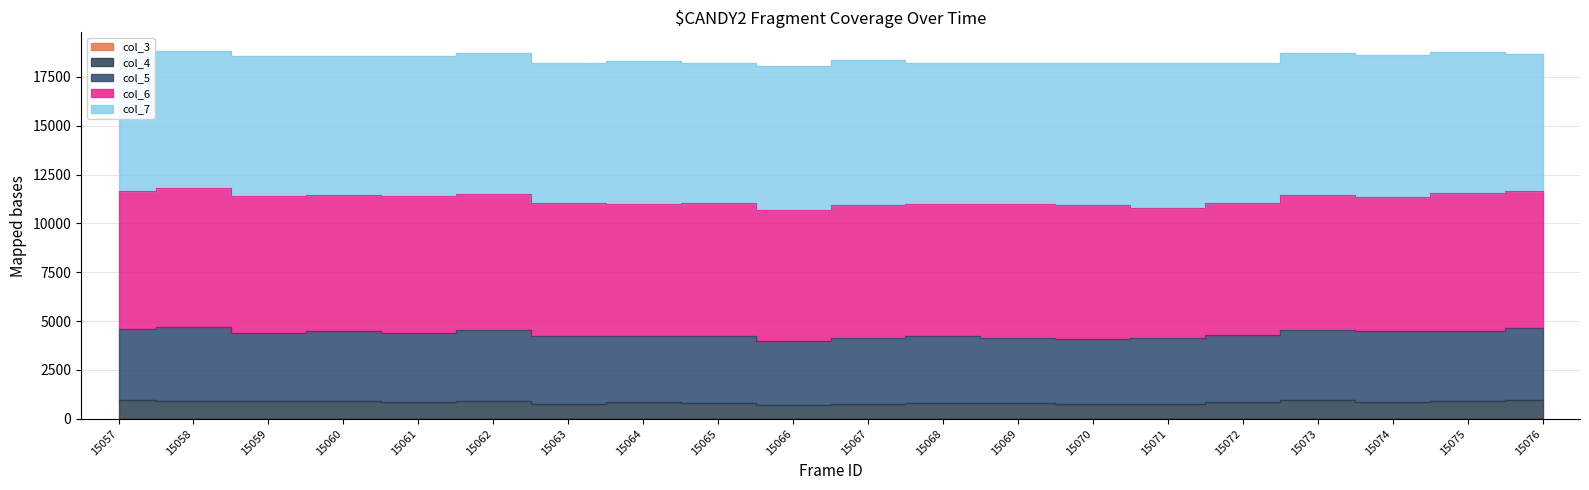

What is the smallest value displayed?

1